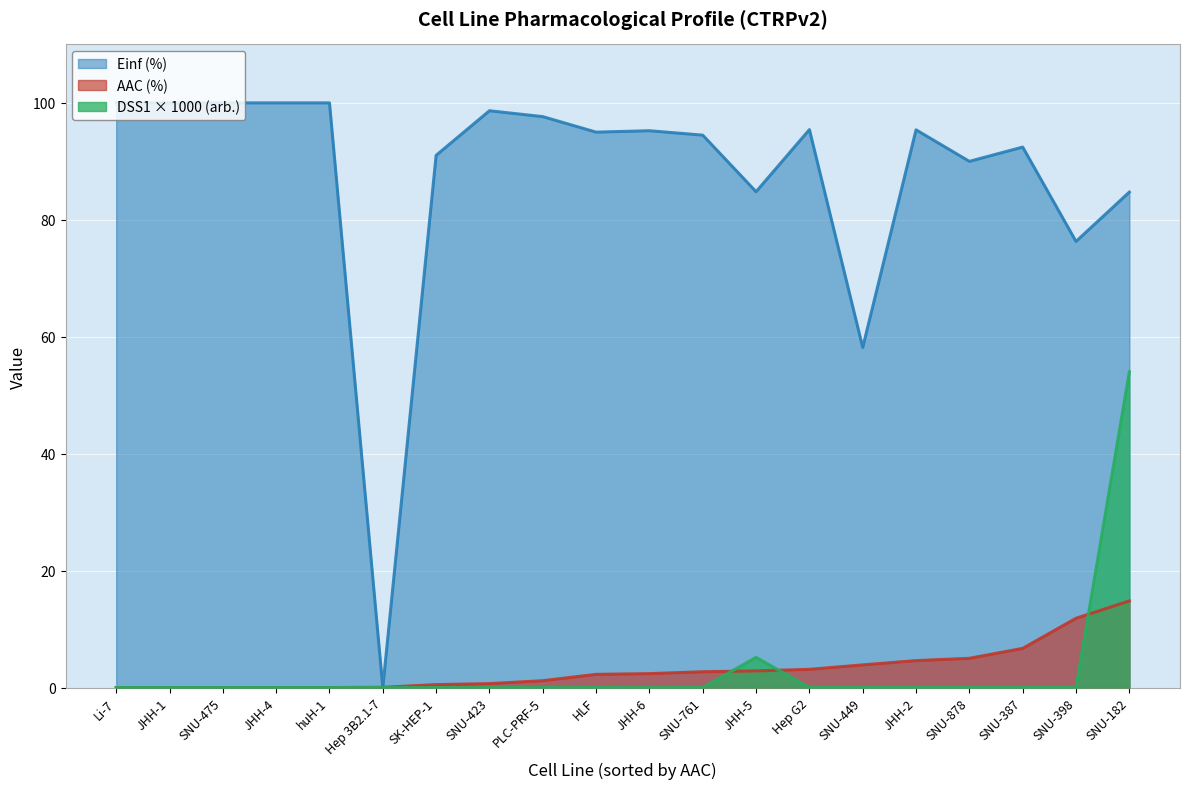

Which label corresponds to the smallest value in the chart?

Li-7